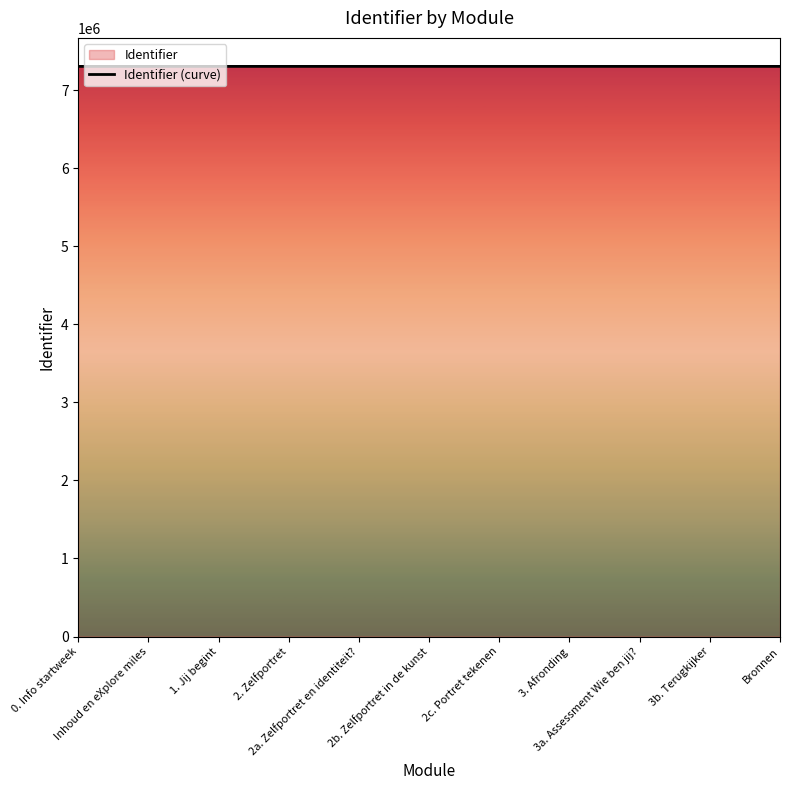

Rank the categories by value from lowest to highest.

0. Info startweek, Inhoud en eXplore miles, 1. Jij begint, 2. Zelfportret, 2a. Zelfportret en identiteit?, 2b. Zelfportret in de kunst, 2c. Portret tekenen, 3. Afronding, 3a. Assessment Wie ben jij?, 3b. Terugkijker, Bronnen